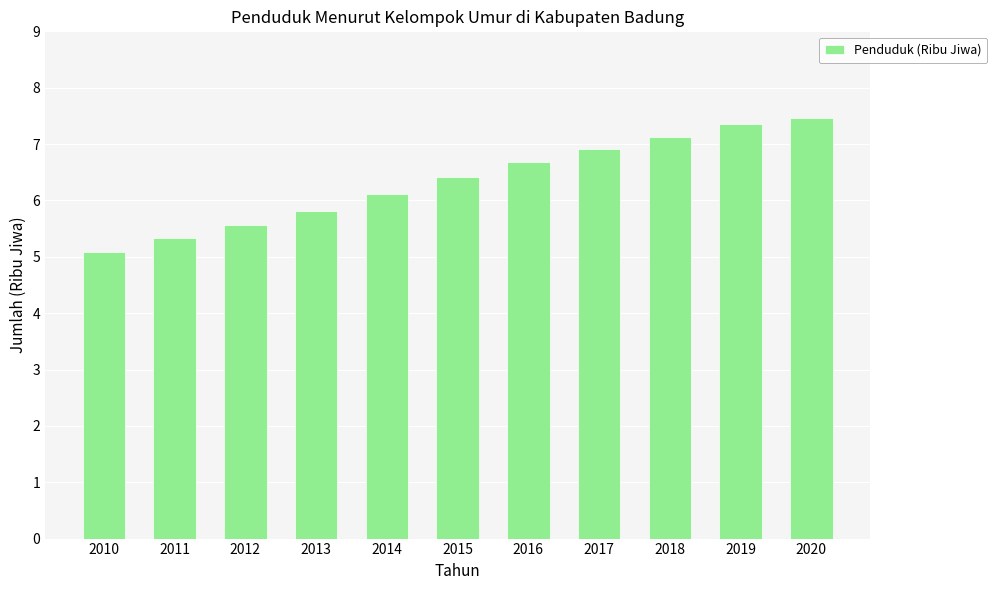

How many data points are above 6?

7